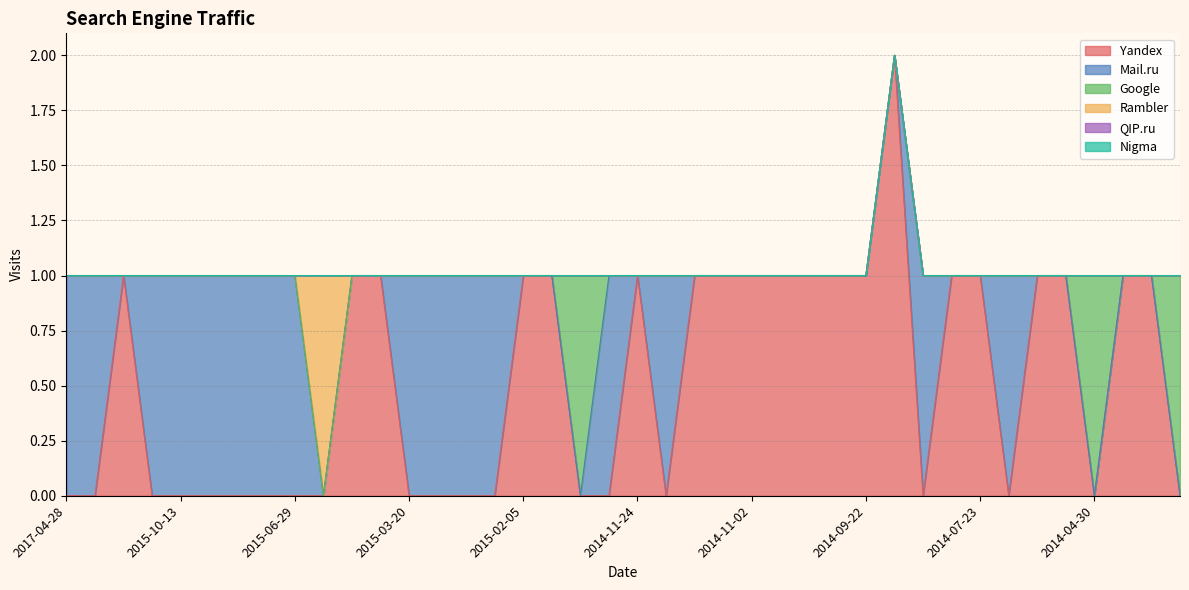

Does the chart have visible grid lines?

Yes